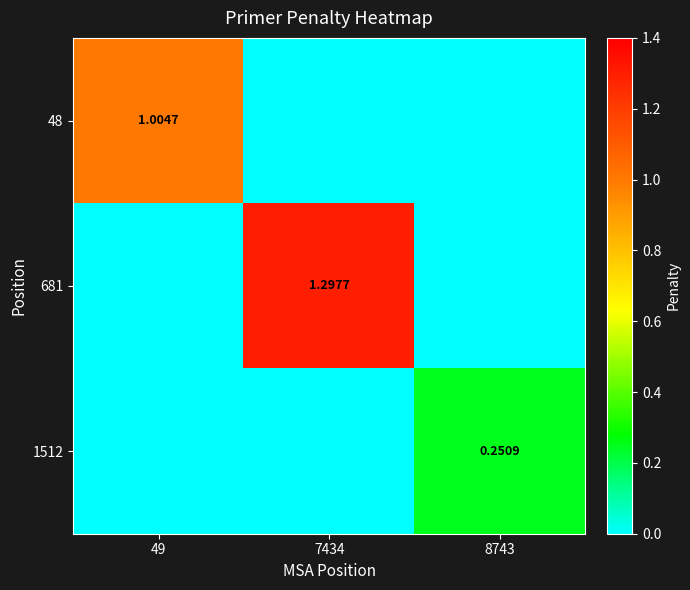

What is the difference between the maximum and minimum values in the 1512 series?

0.3